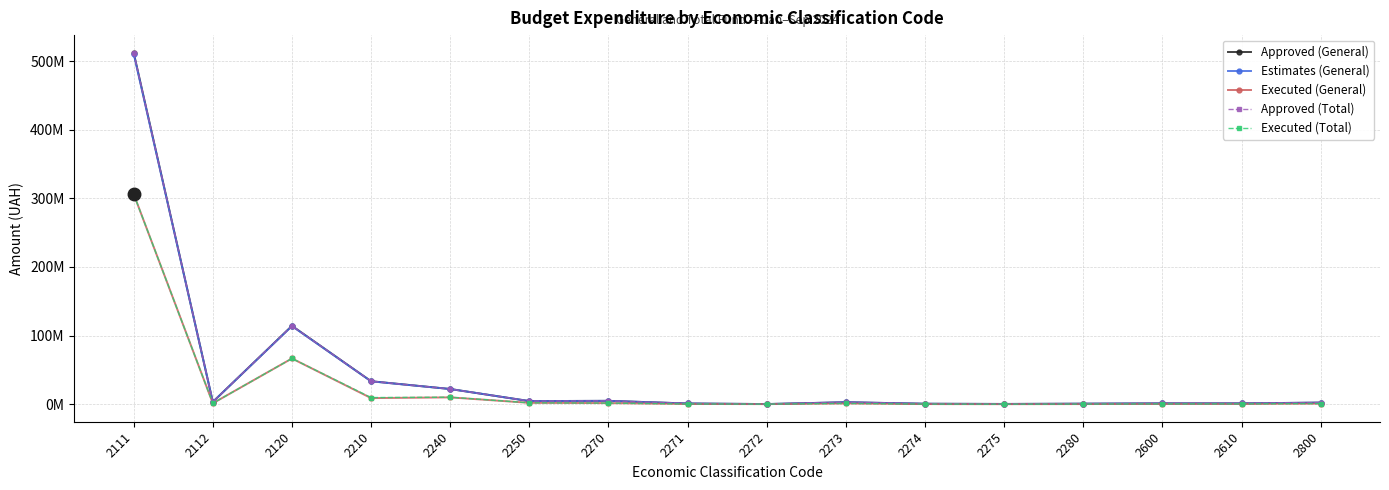

How many interior local peaks does the Approved (General) series have?

3